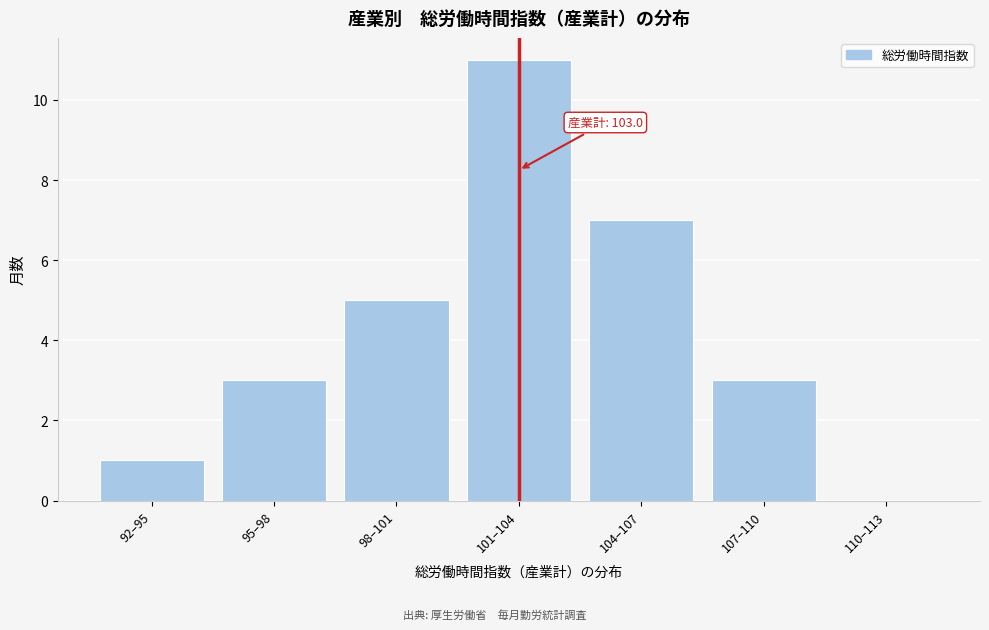

Reading left to right, list all the values displayed in this chart.

92–95=1	95–98=3	98–101=5	101–104=11	104–107=7	107–110=3	110–113=0